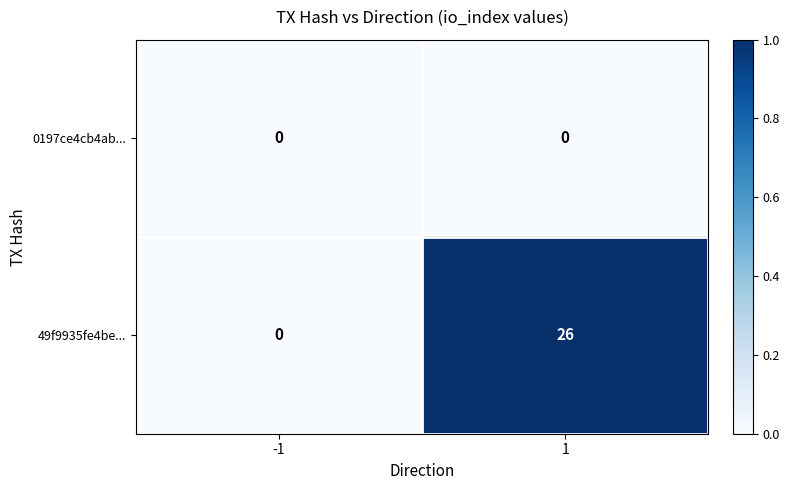

The 0197ce4cb4ab... series shows 0 at -1. True or false?

True